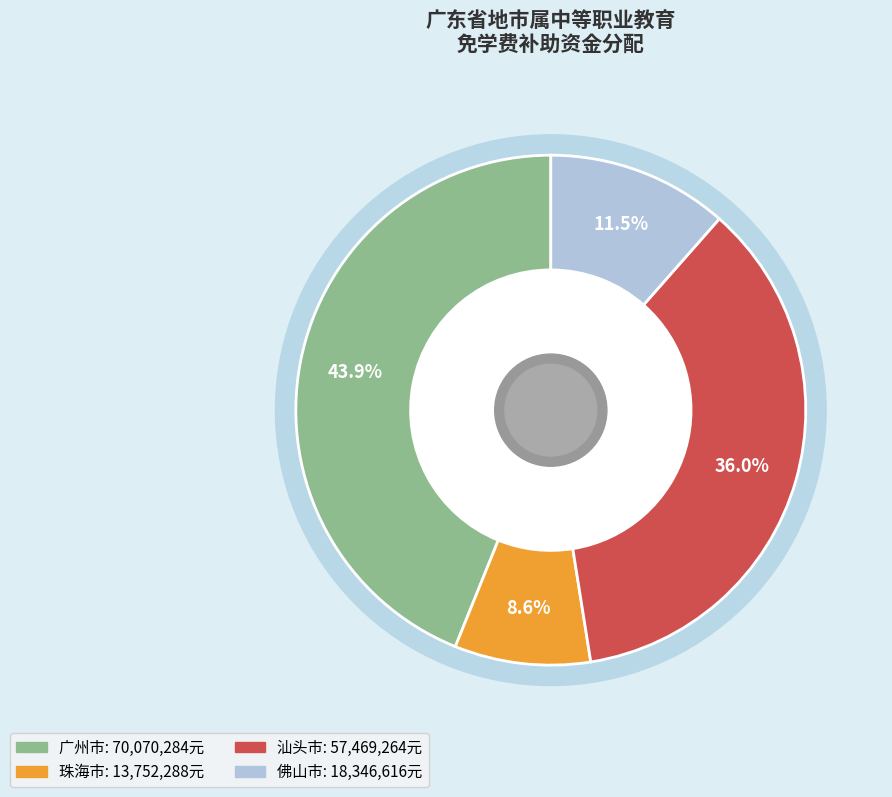

Is 佛山市 the majority of the pie?

No